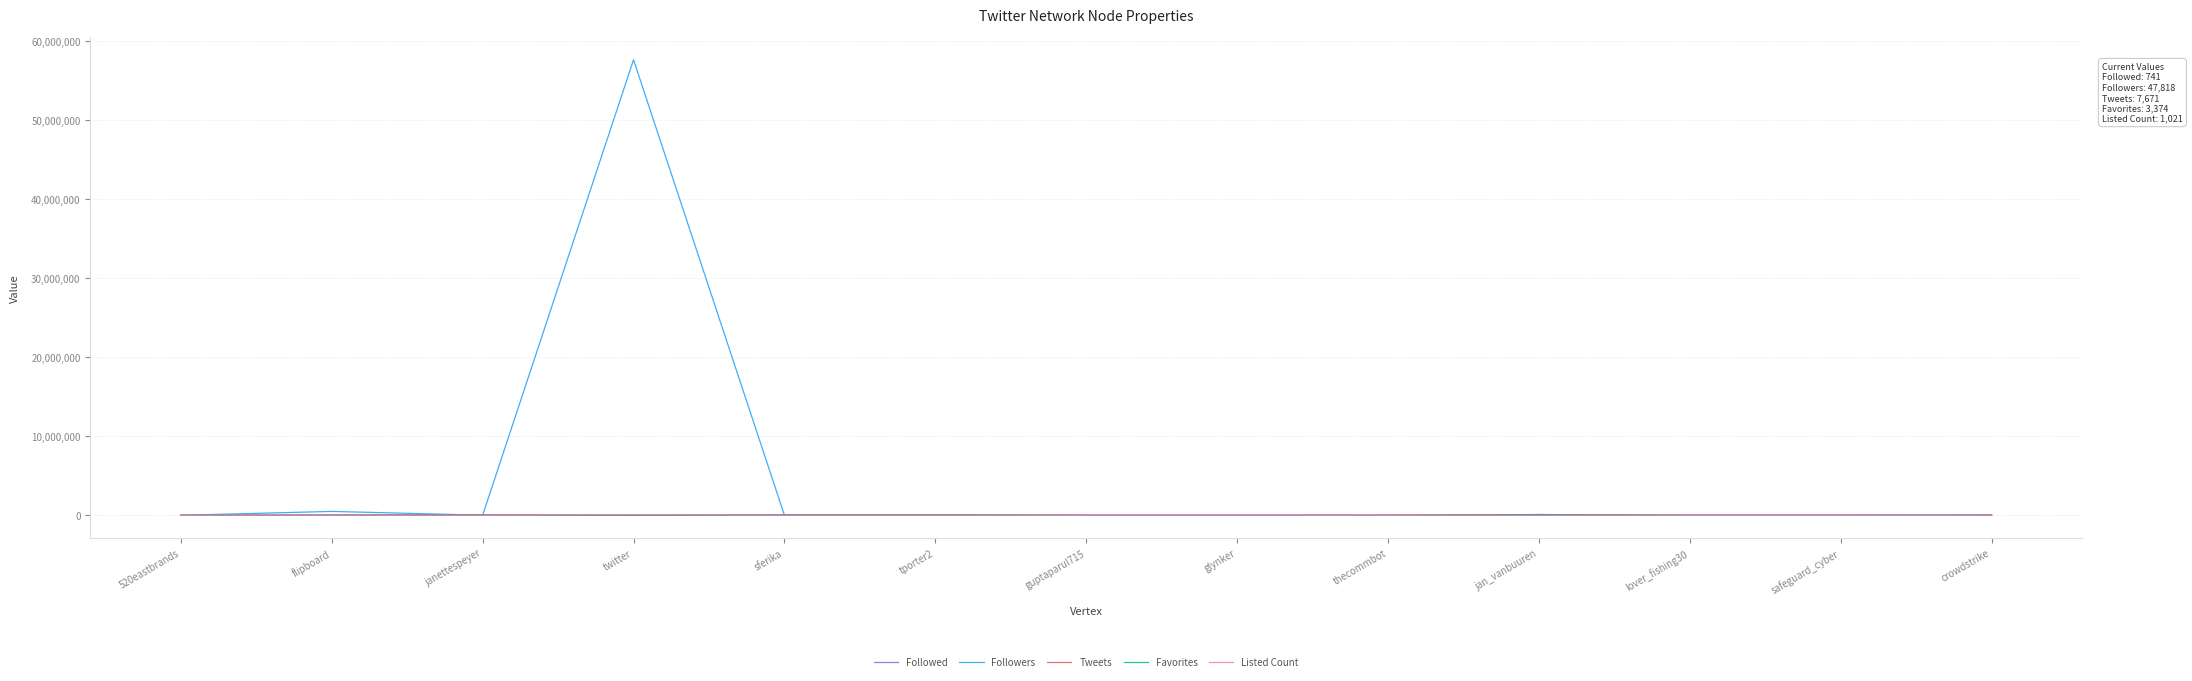

Which series has the largest total across all categories?

Followers